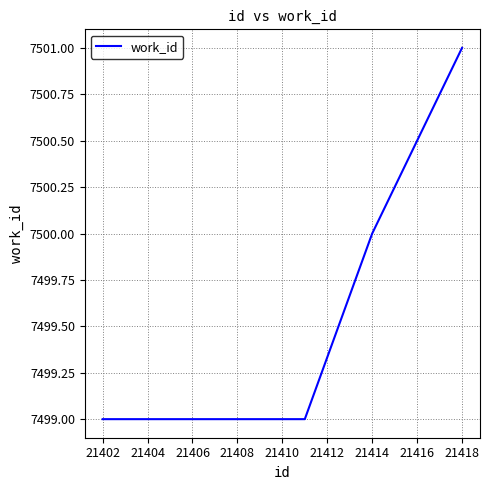

Is this an area chart (filled region under the line)?

No